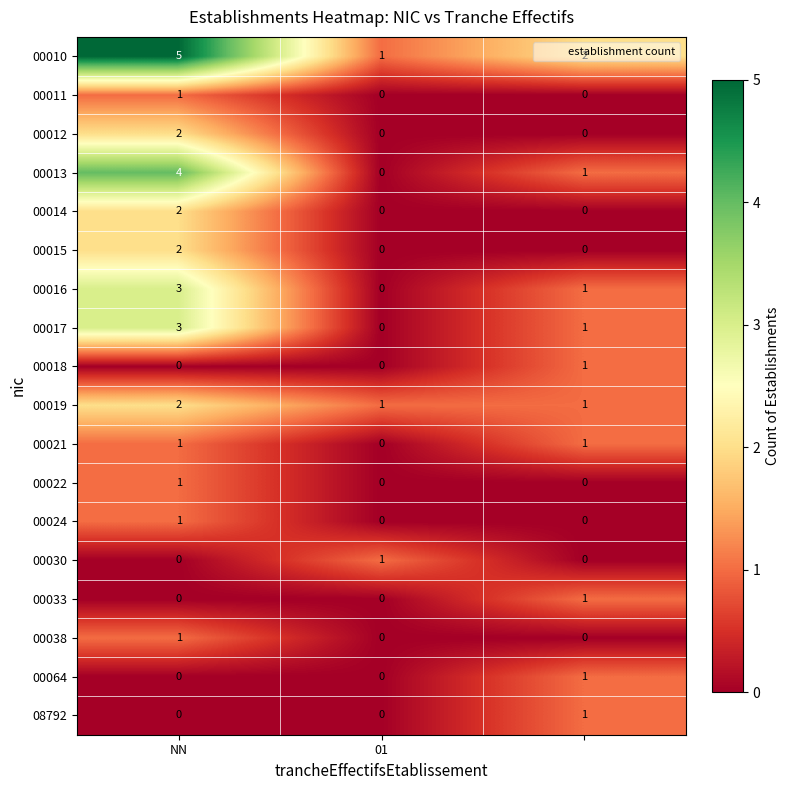

How many positive values does the 00024 series have?

1